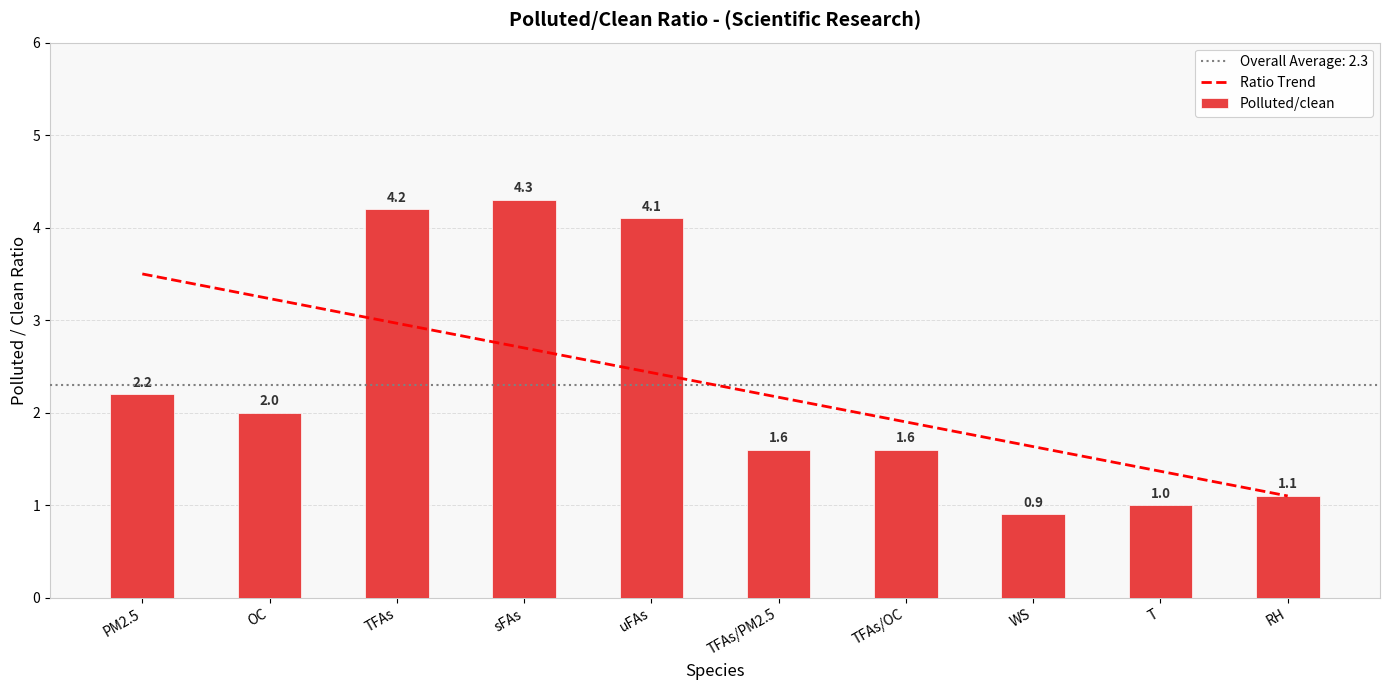

What is the smallest value displayed?

0.9